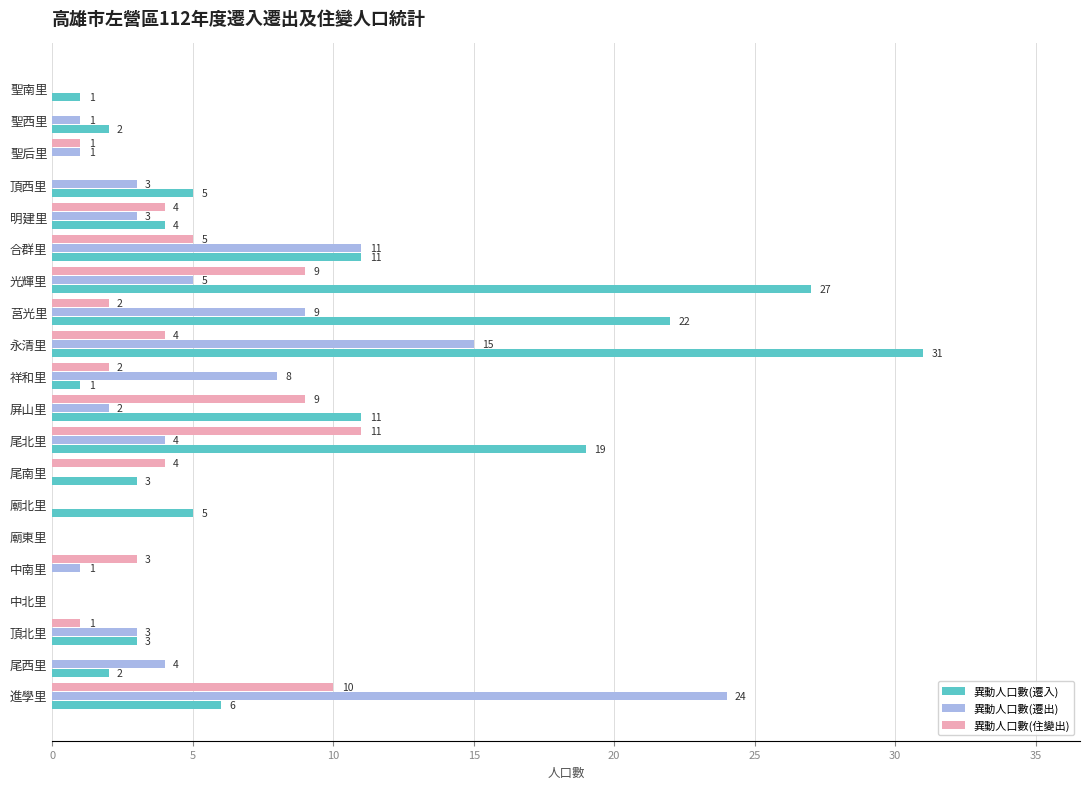

The 異動人口數(住變出) series shows 5 at 頂西里. True or false?

False